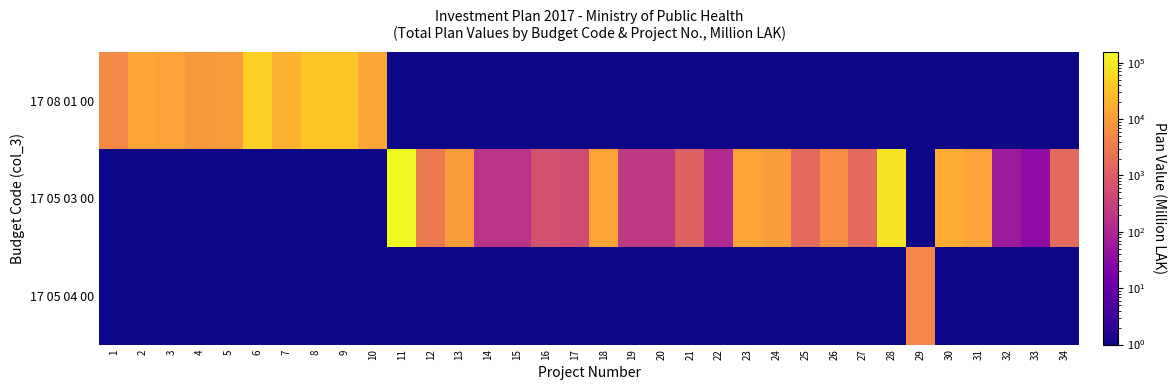

Which has a higher value, 13 or 21?

13